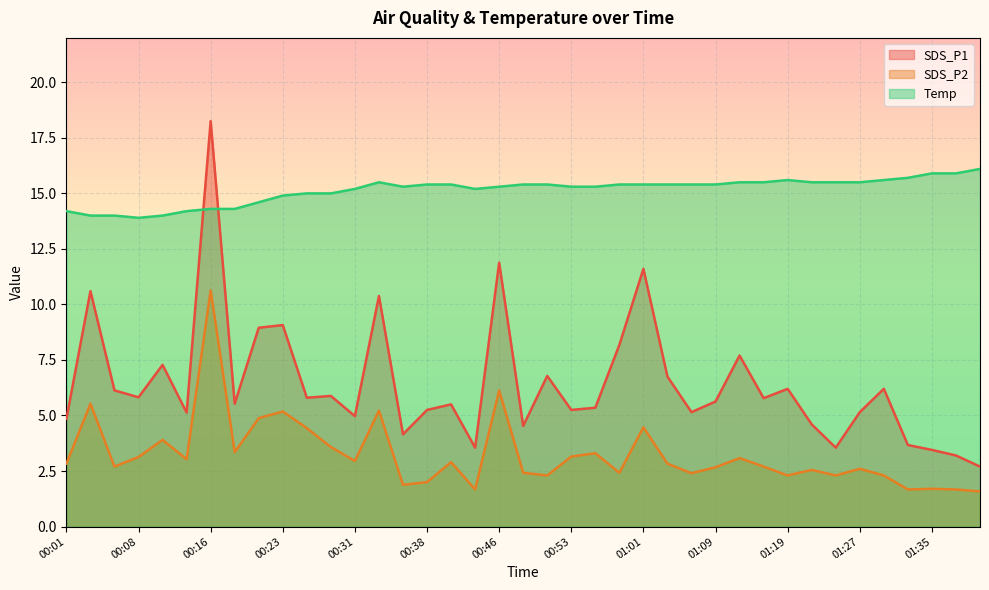

Between 00:46 and 01:27, which series saw the biggest shift?

SDS_P1